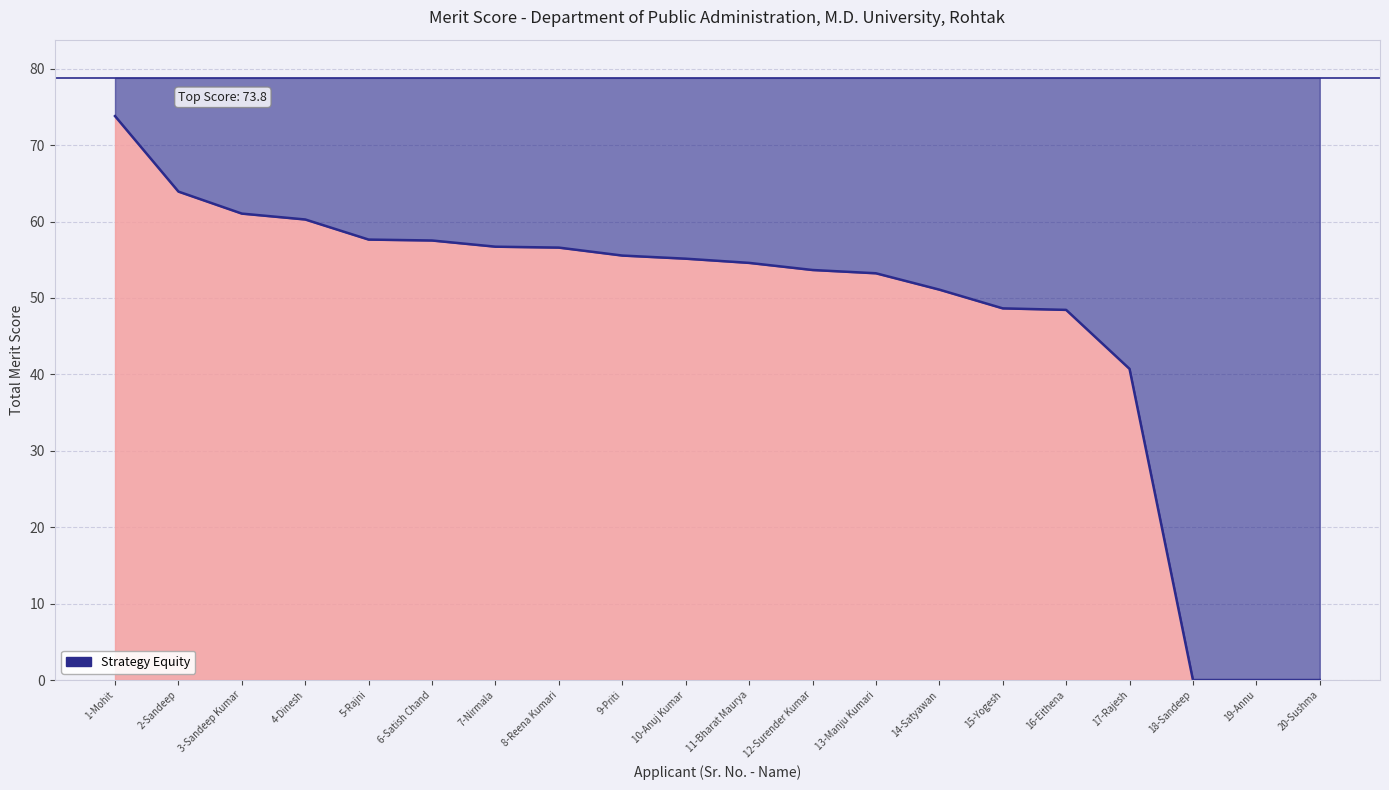

What position from the right is 19-Annu?

2